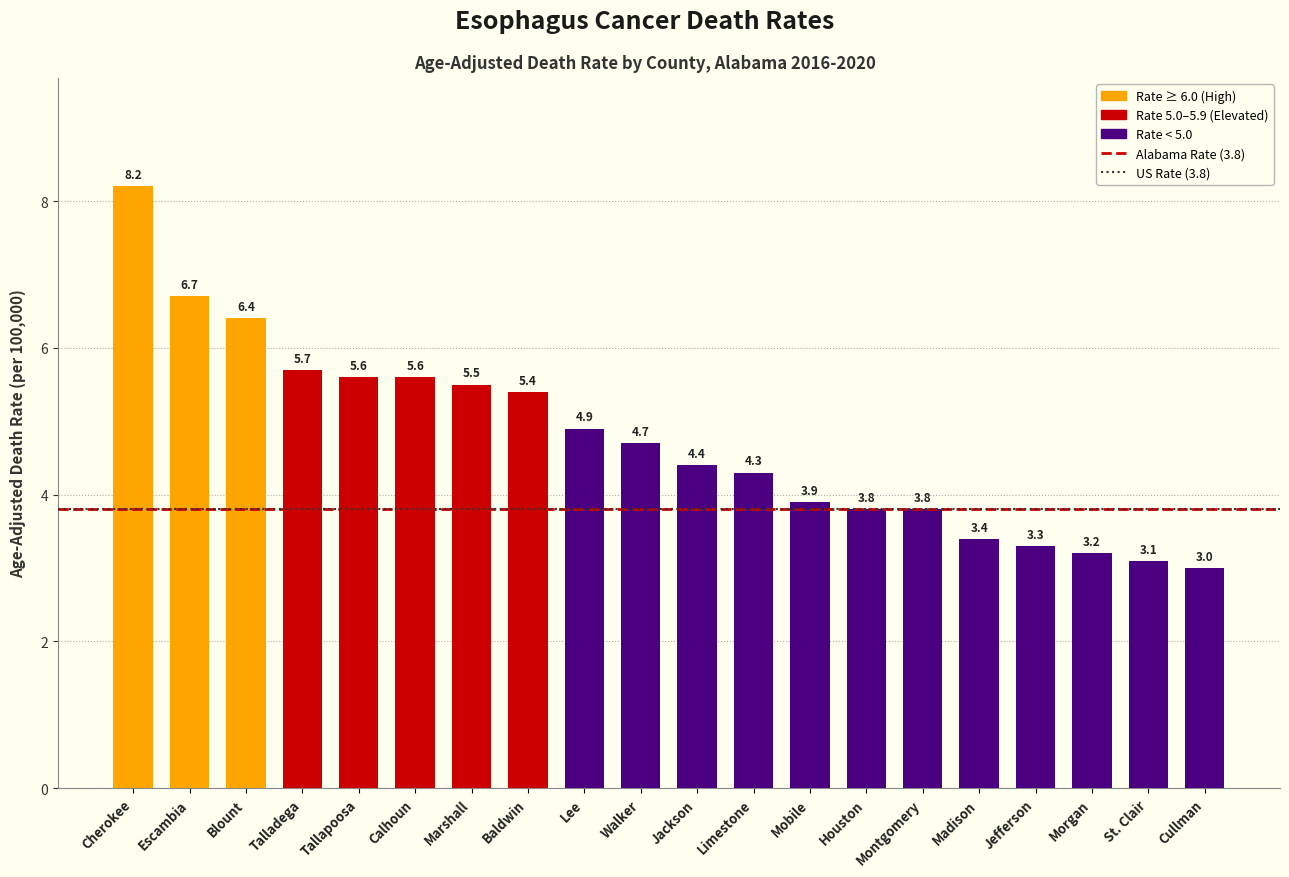

What is the maximum value shown in the chart?

8.2